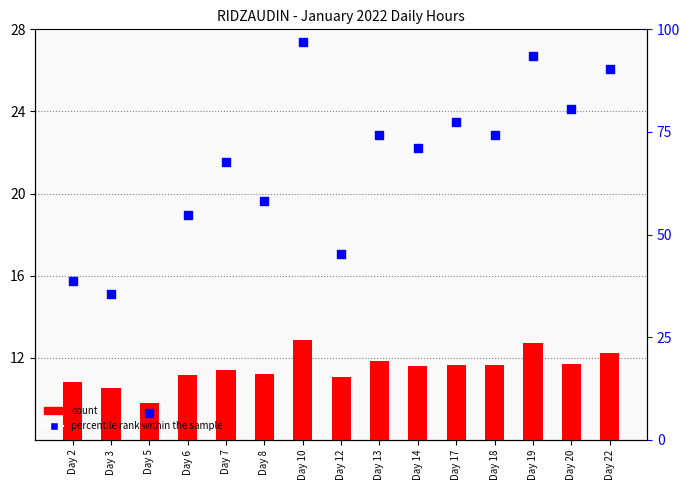

Which series contains the highest Y value?

percentile rank within the sample